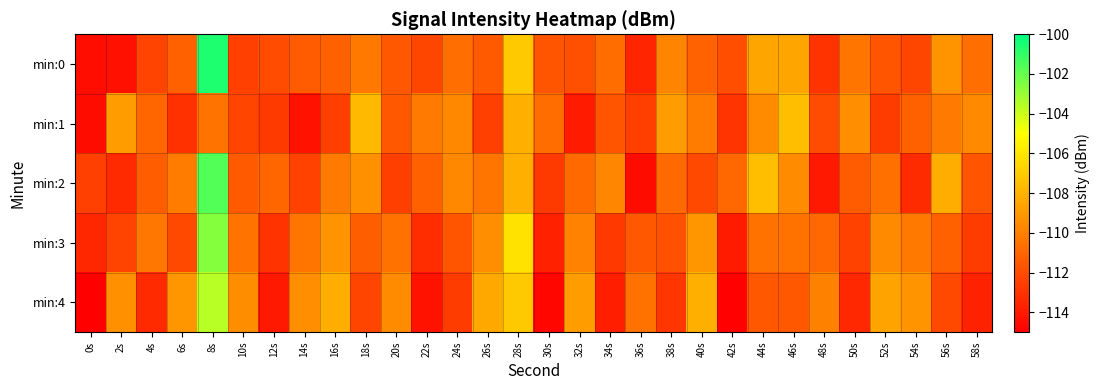

List the series in order of their peak value, lowest first.

min:1, min:4, min:3, min:2, min:0